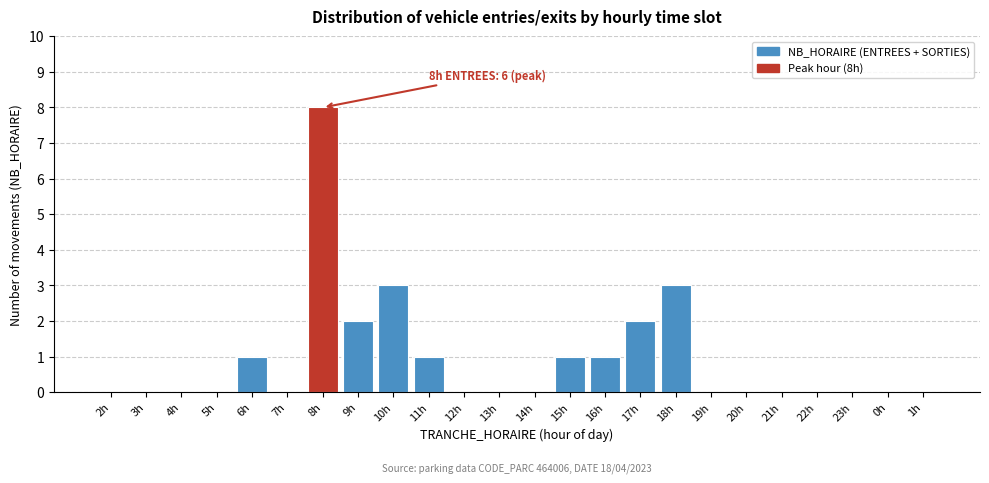

Reading left to right, what are all the values shown in this chart?

2h=0	3h=0	4h=0	5h=0	6h=1	7h=0	8h=8	9h=2	10h=3	11h=1	12h=0	13h=0	14h=0	15h=1	16h=1	17h=2	18h=3	19h=0	20h=0	21h=0	22h=0	23h=0	0h=0	1h=0